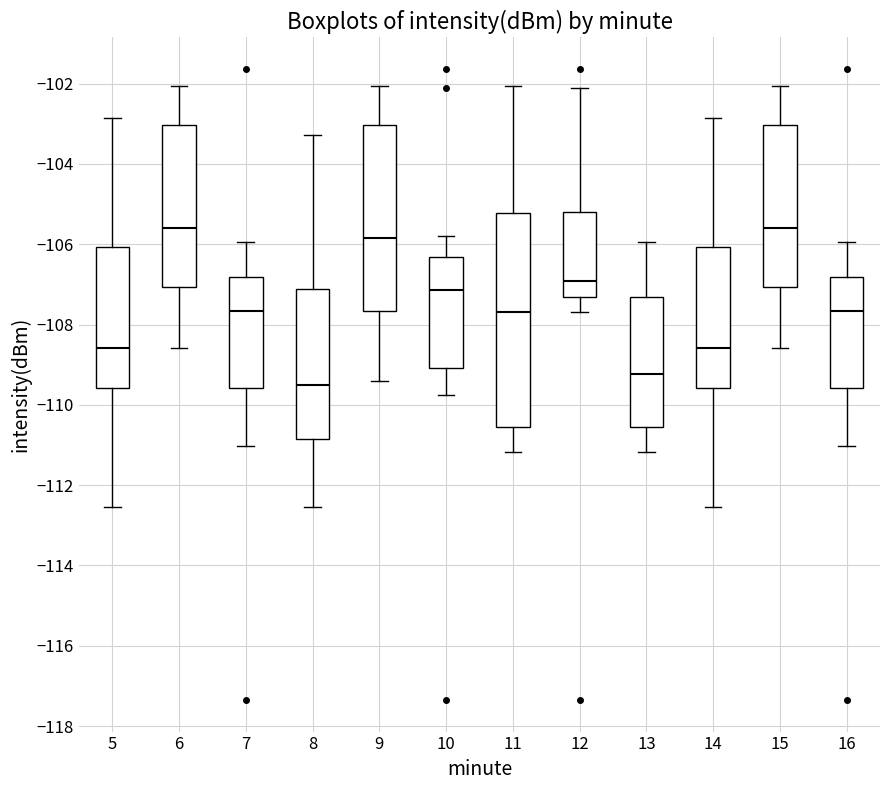

Where does the lower whisker of the box at x = 15 end on the y-axis? The values are not printed on the chart, so give them approximately, as read against the axis.

-108.6